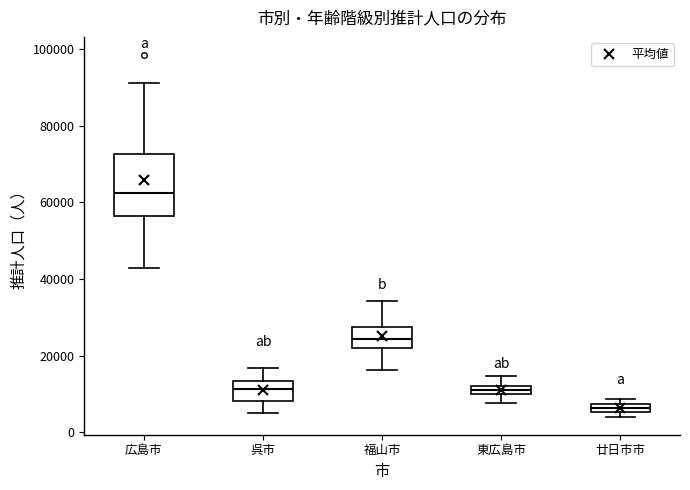

Where is the lower edge of the box for 廿日市市 on the y-axis? The values are not printed on the chart, so give them approximately, as read against the axis.

6000